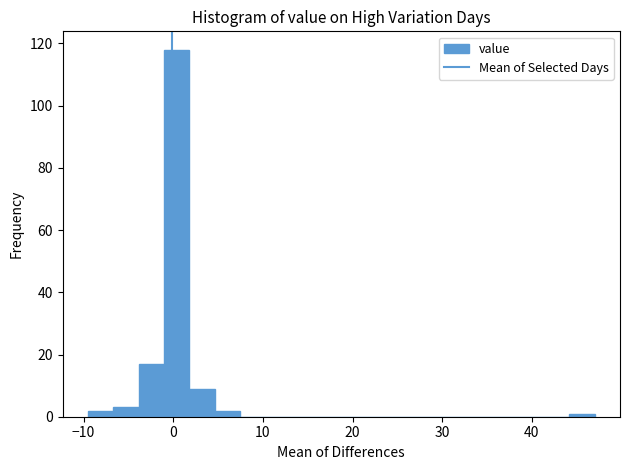

Around what value on the x-axis is the tallest bar? Give the approximate position of its centre, as read against the axis.

0